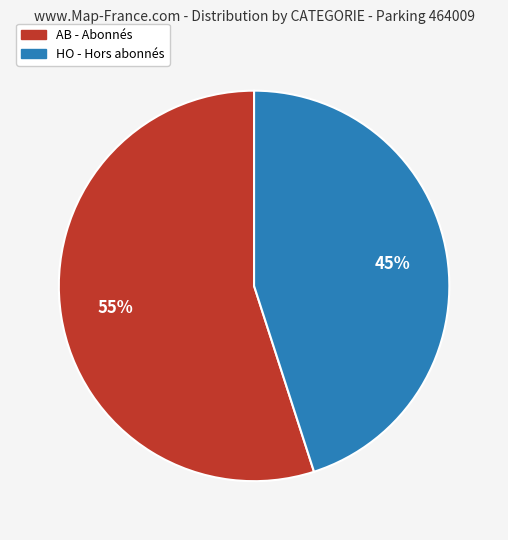

How many segments does this pie chart have?

2